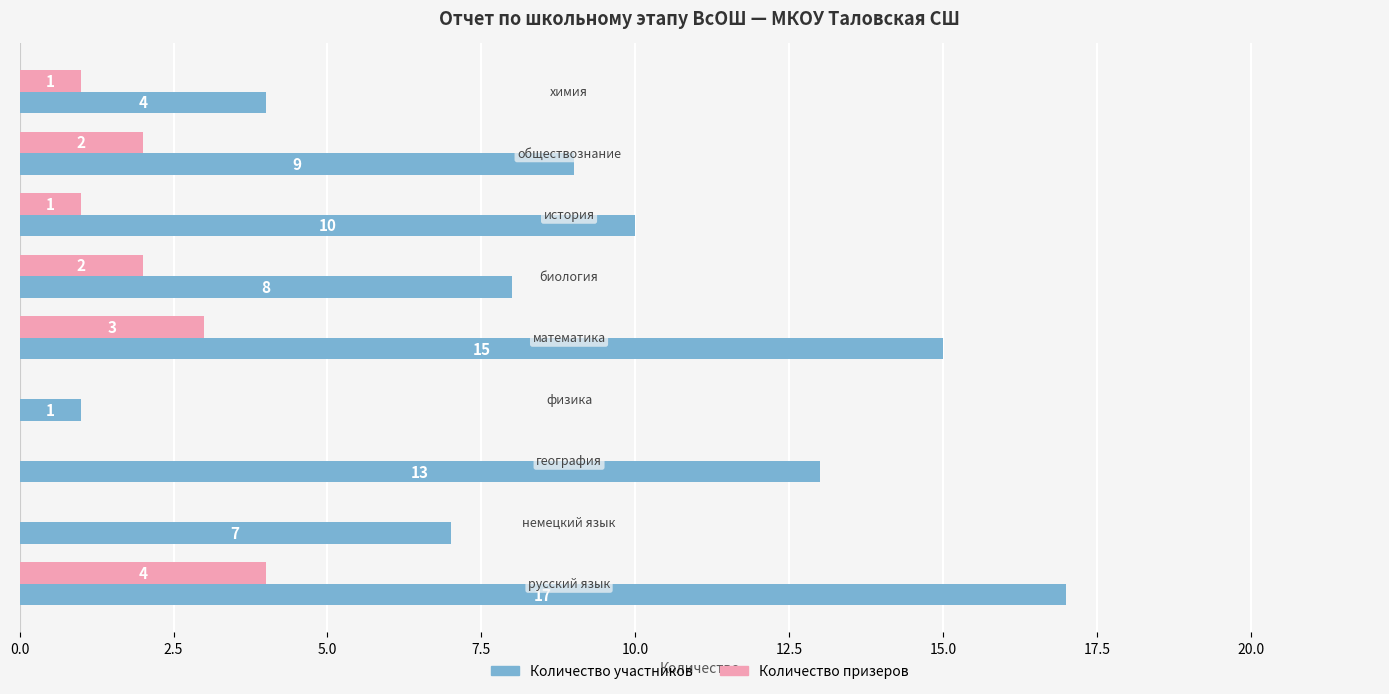

What is the sum of all Количество участников values?

84